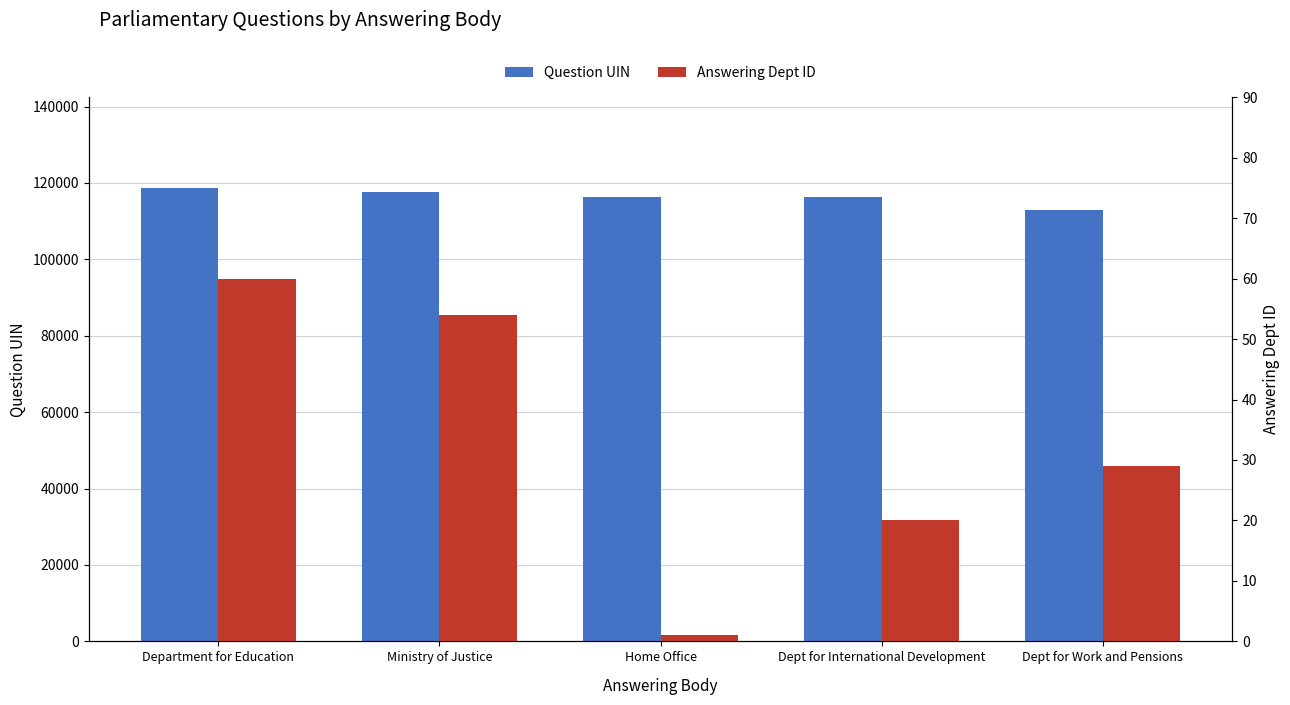

How many series are shown in this chart?

2